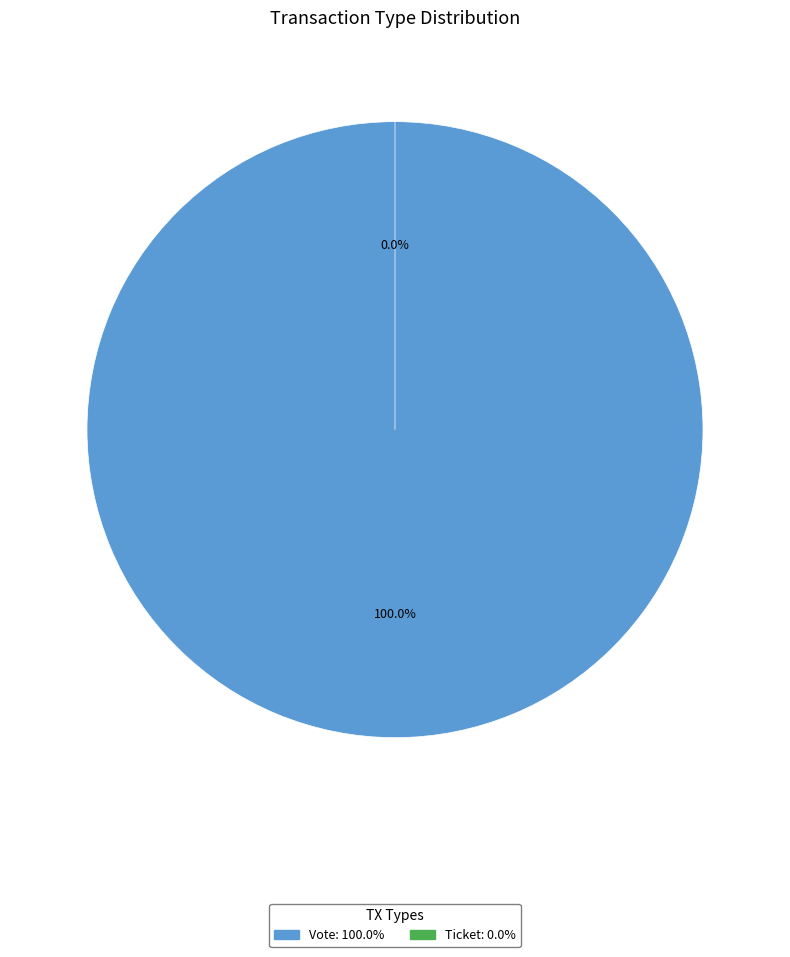

Which category has the biggest portion of the pie?

Vote